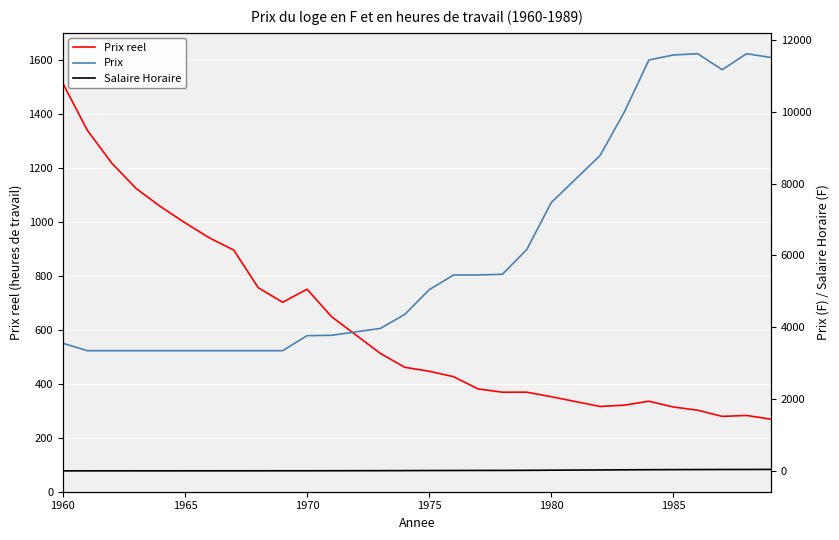

Which series has the largest total across all categories?

Prix